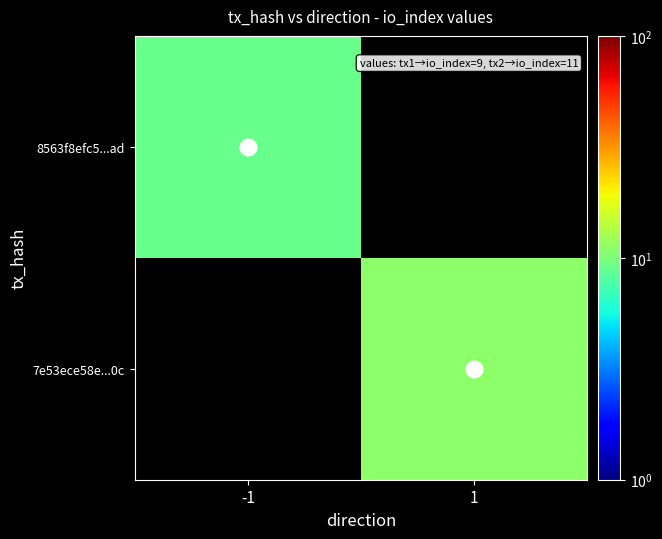

Rank the series by their average value, from lowest to highest.

8563f8efc5...ad, 7e53ece58e...0c